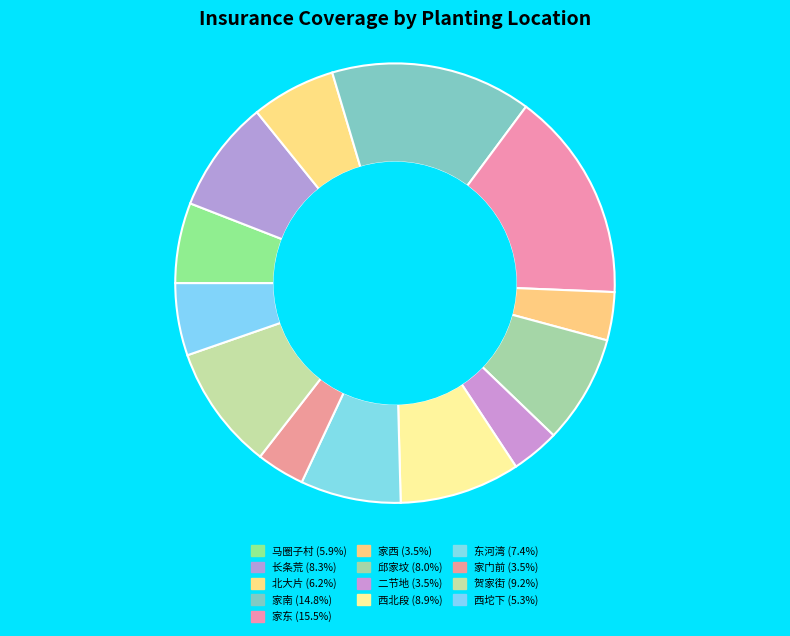

The 西北段 slice represents 1% of the pie. True or false?

False